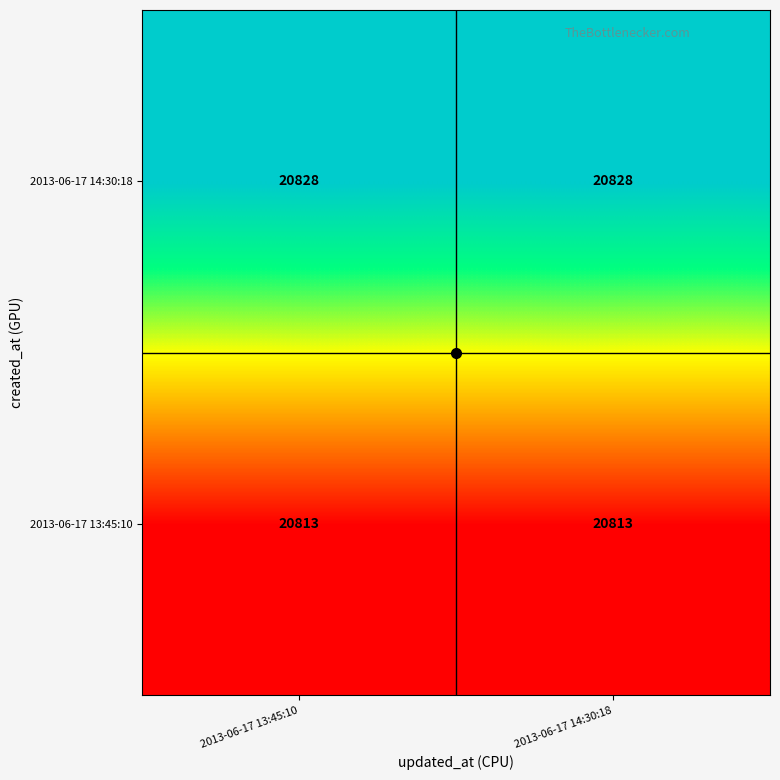

What is the minimum value shown in the chart?

20813